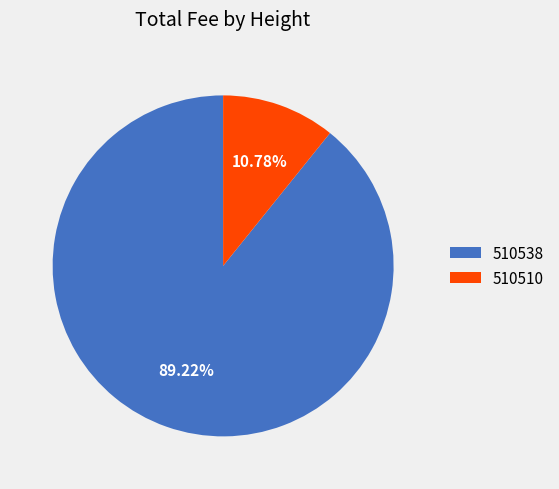

The 510538 slice represents 97% of the pie. True or false?

False